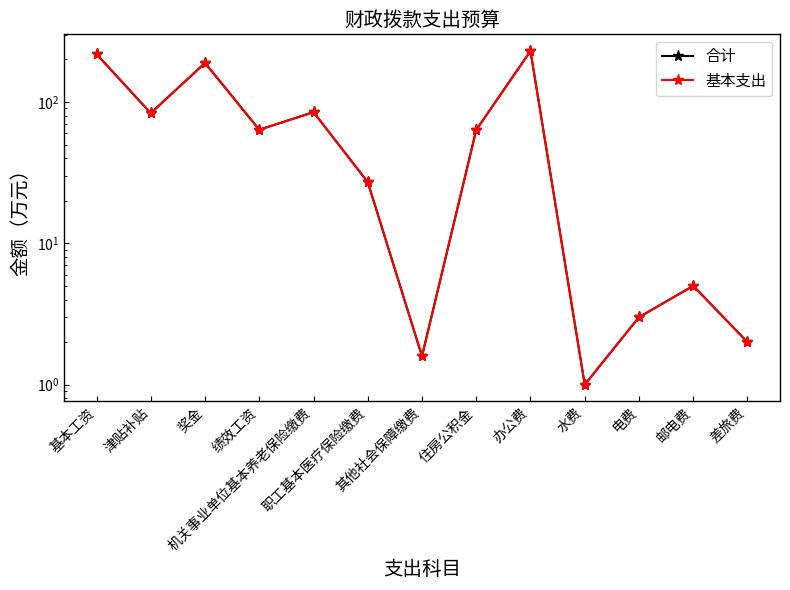

Where is the first local minimum for 基本支出?

津贴补贴